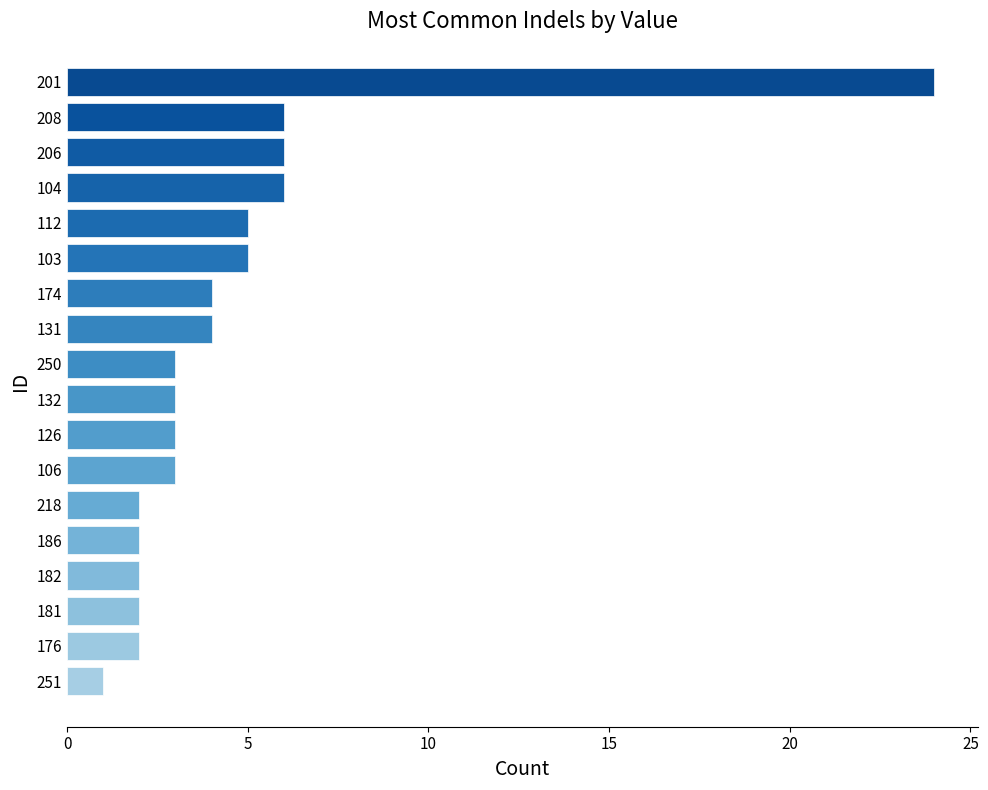

What is the change in value from 218 to 250?

+1